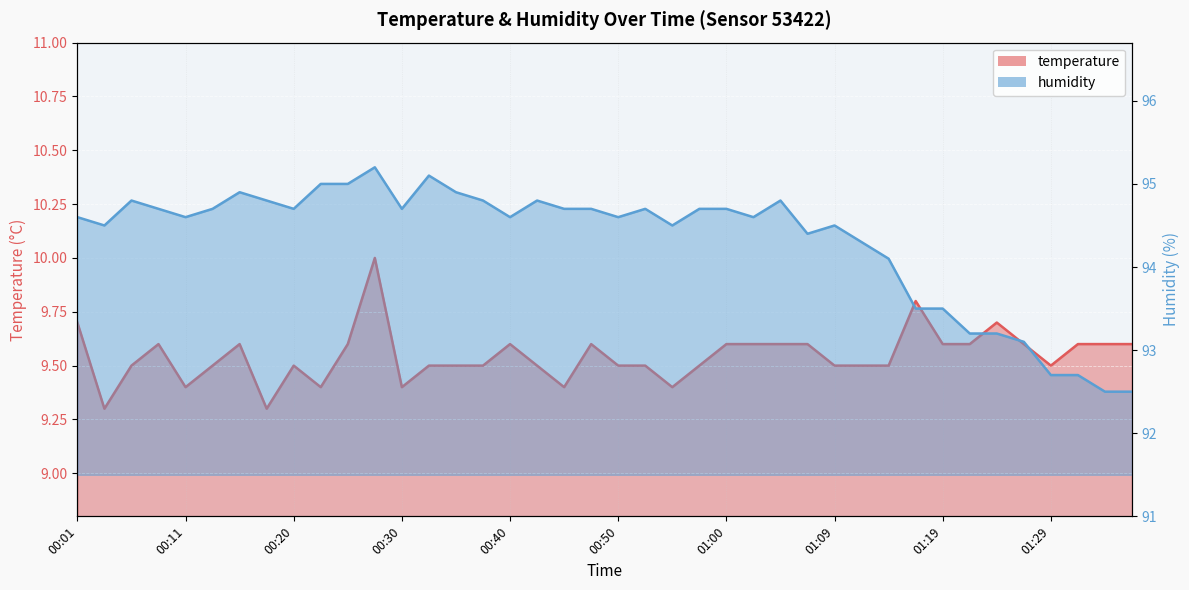

Which series has the widest spread of values?

humidity